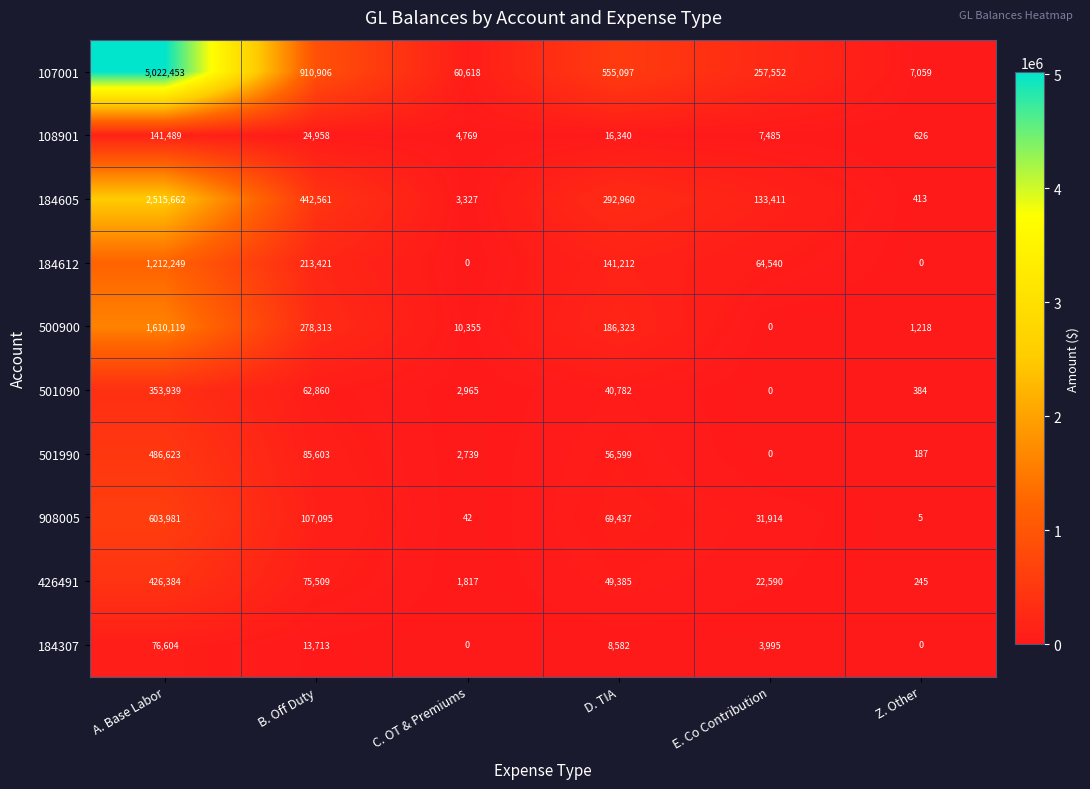

Which series has the largest total across all categories?

107001